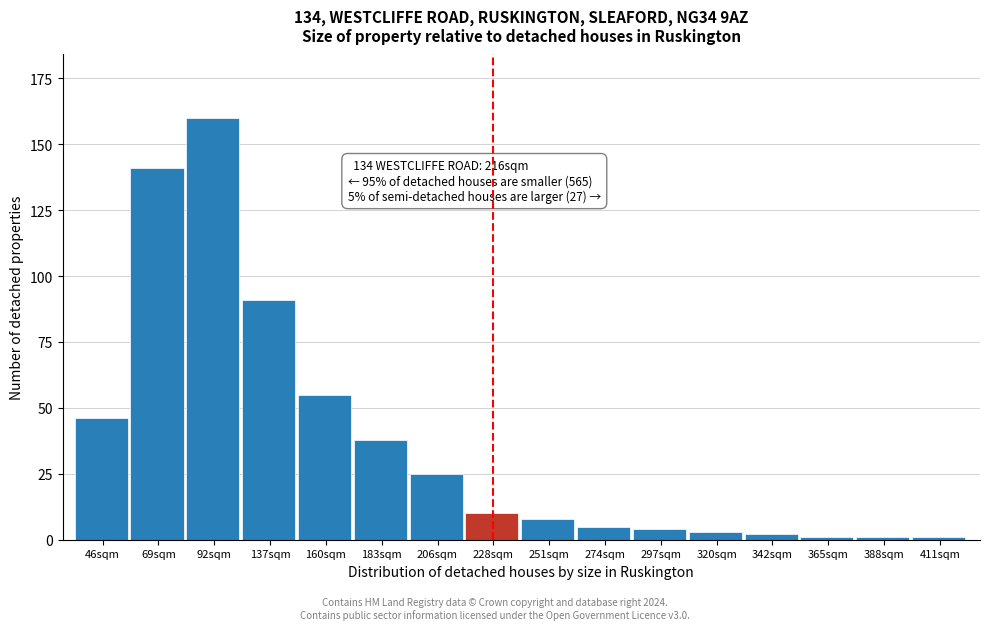

Reading right to left, what are all the values shown in this chart?

411sqm=1	388sqm=1	365sqm=1	342sqm=2	320sqm=3	297sqm=4	274sqm=5	251sqm=8	228sqm=10	206sqm=25	183sqm=38	160sqm=55	137sqm=91	92sqm=160	69sqm=141	46sqm=46